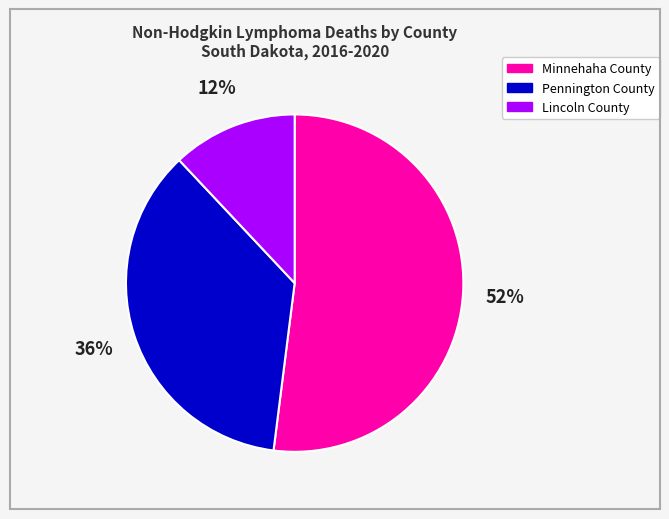

The Minnehaha County slice represents 52% of the pie. True or false?

True